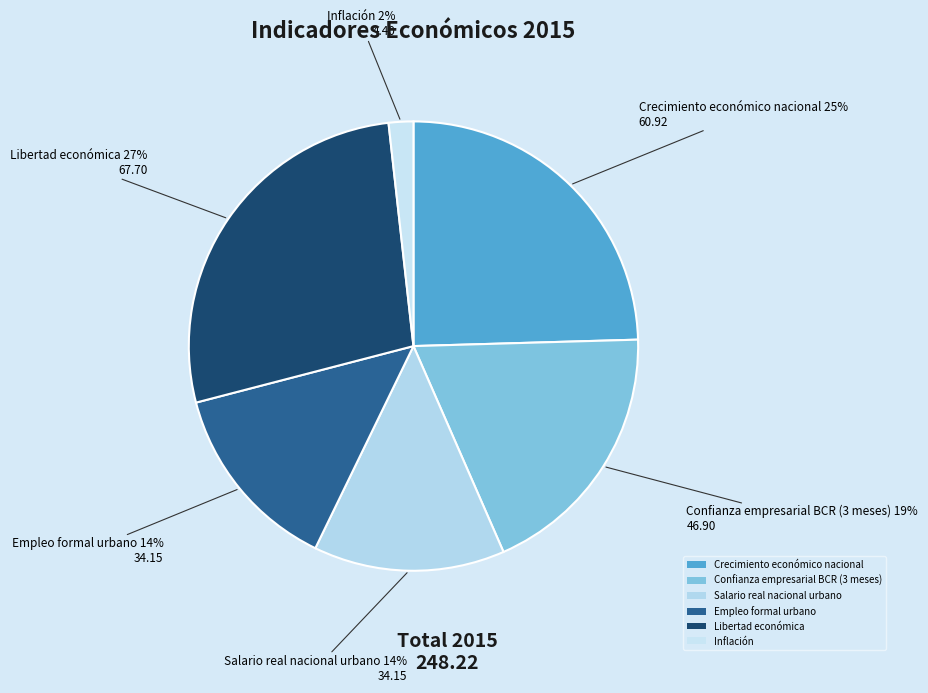

To the nearest percent, what is the average slice percentage?

17%